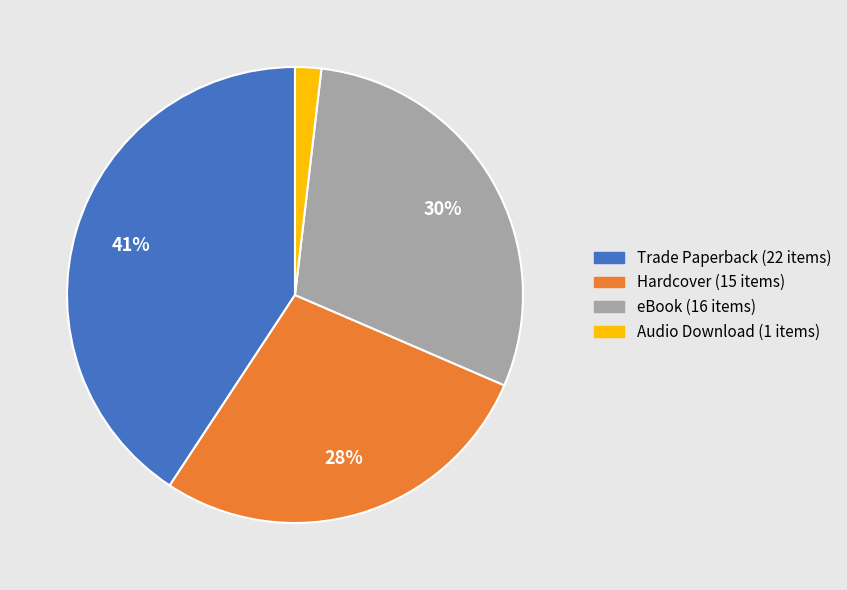

Does Trade Paperback represent more than half of the total?

No